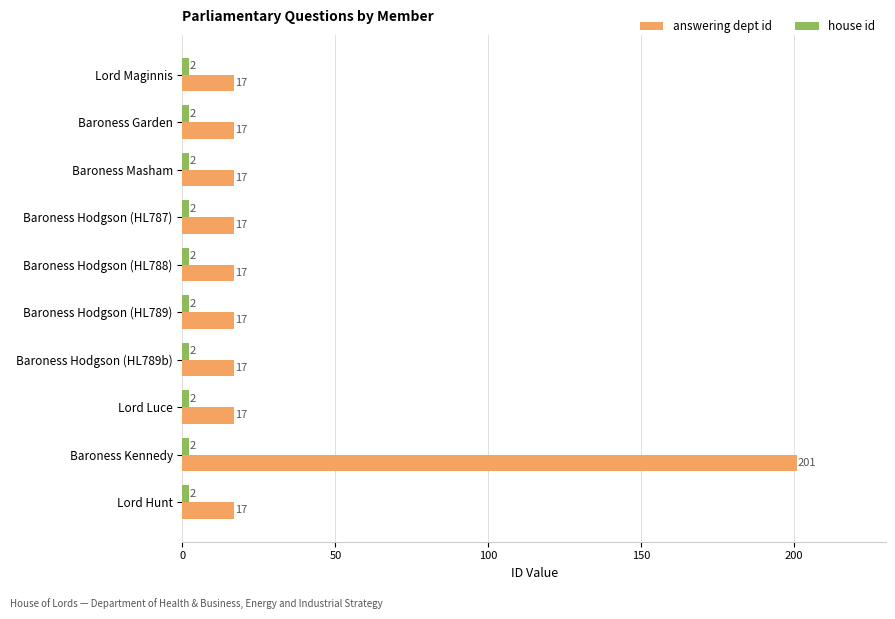

What is the difference between the maximum and minimum values in the answering dept id series?

184